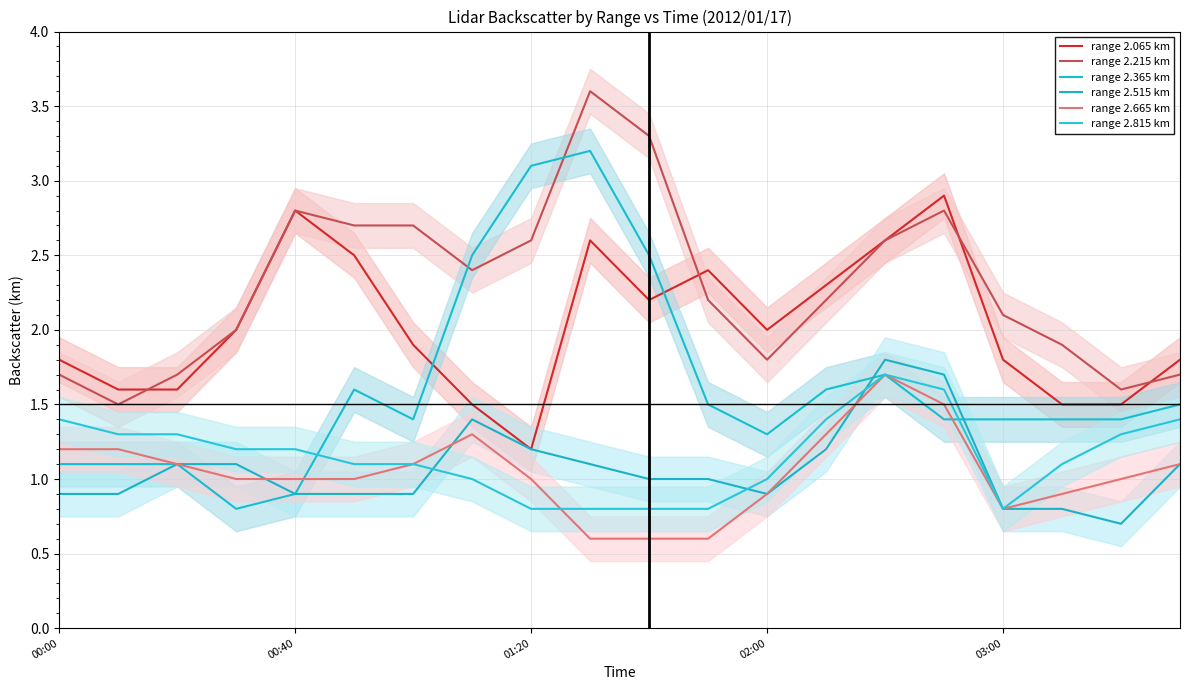

How many distinct data groups are displayed?

6